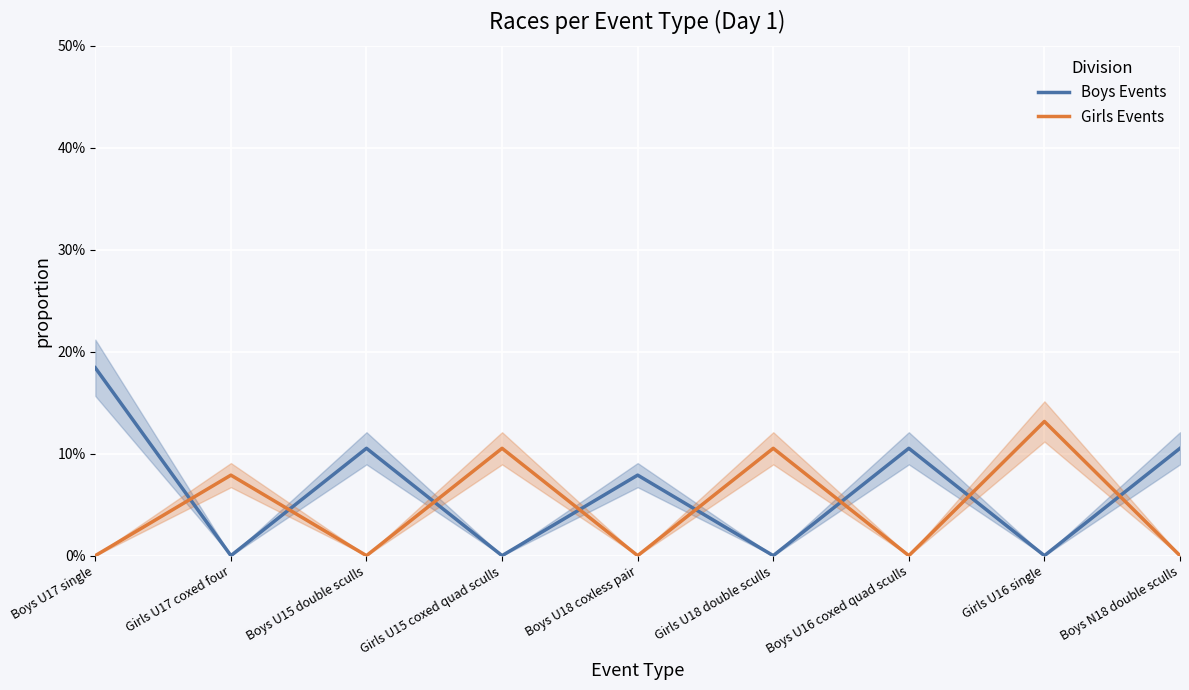

True or false: Girls Events has a value of 0.1 at Girls U16 single.

False